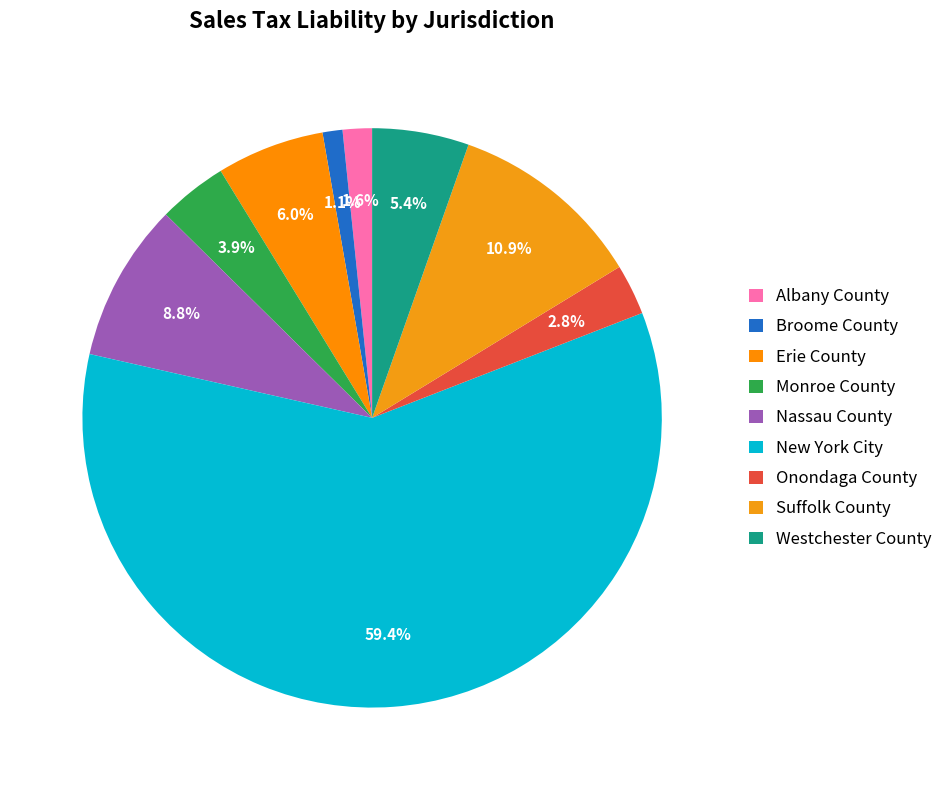

Between Onondaga County and Suffolk County, which is larger?

Suffolk County